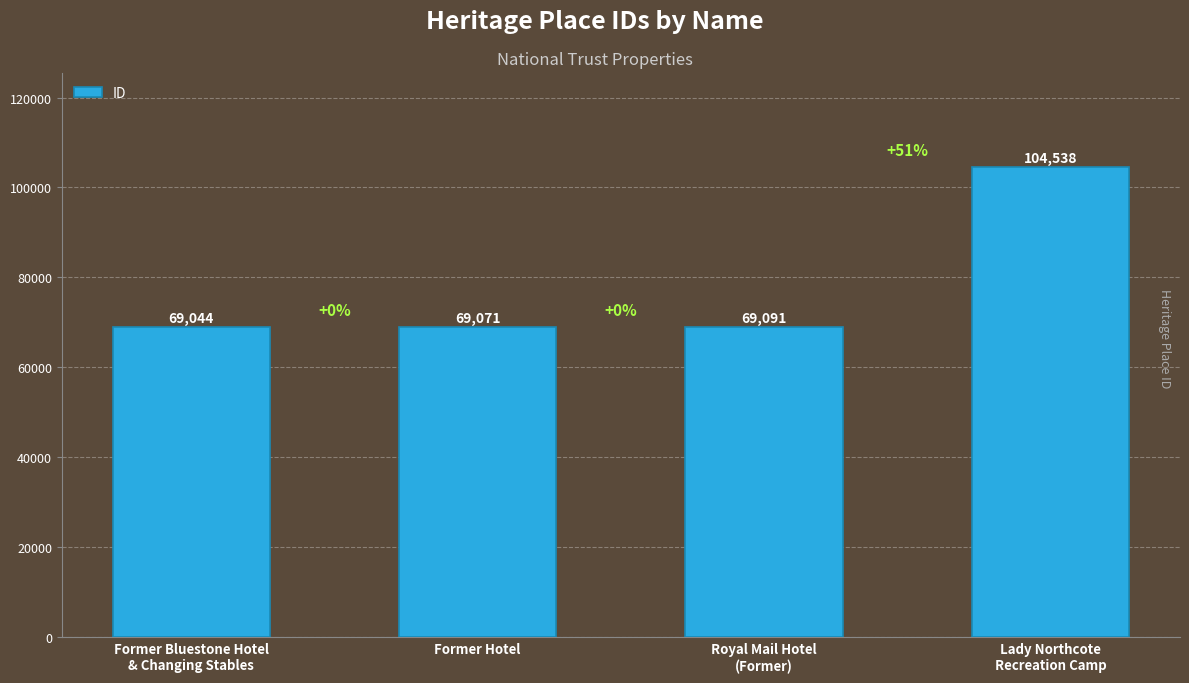

Reading right to left, extract all data points from this chart.

Lady Northcote
Recreation Camp=104538	Royal Mail Hotel
(Former)=69091	Former Hotel=69071	Former Bluestone Hotel
& Changing Stables=69044